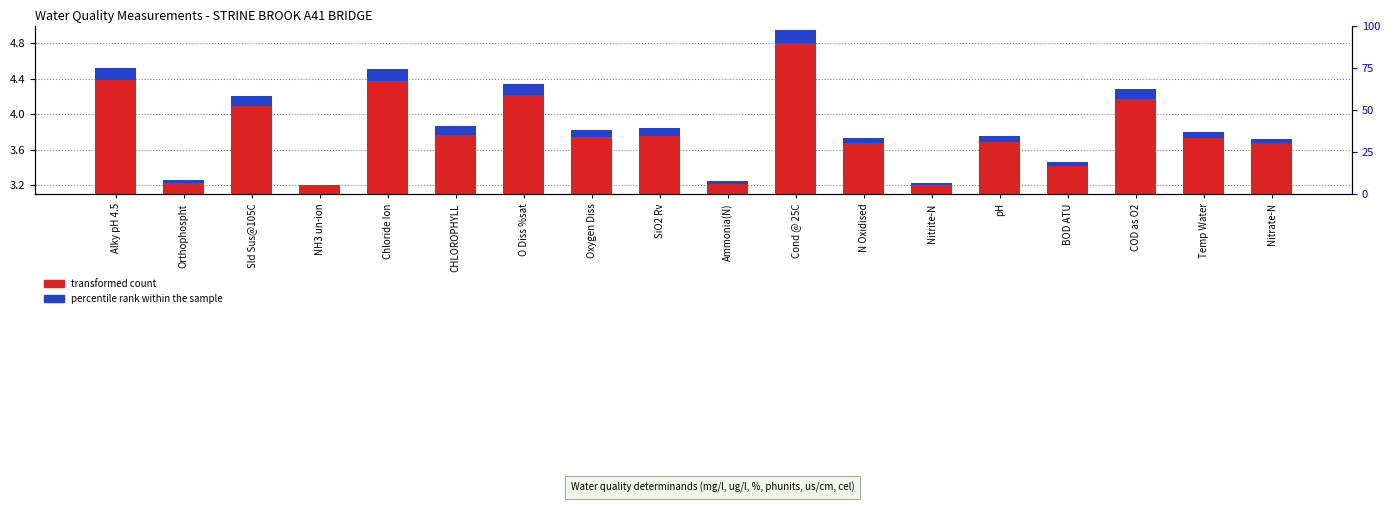

What is the average value of the percentile rank within the sample series?

0.1